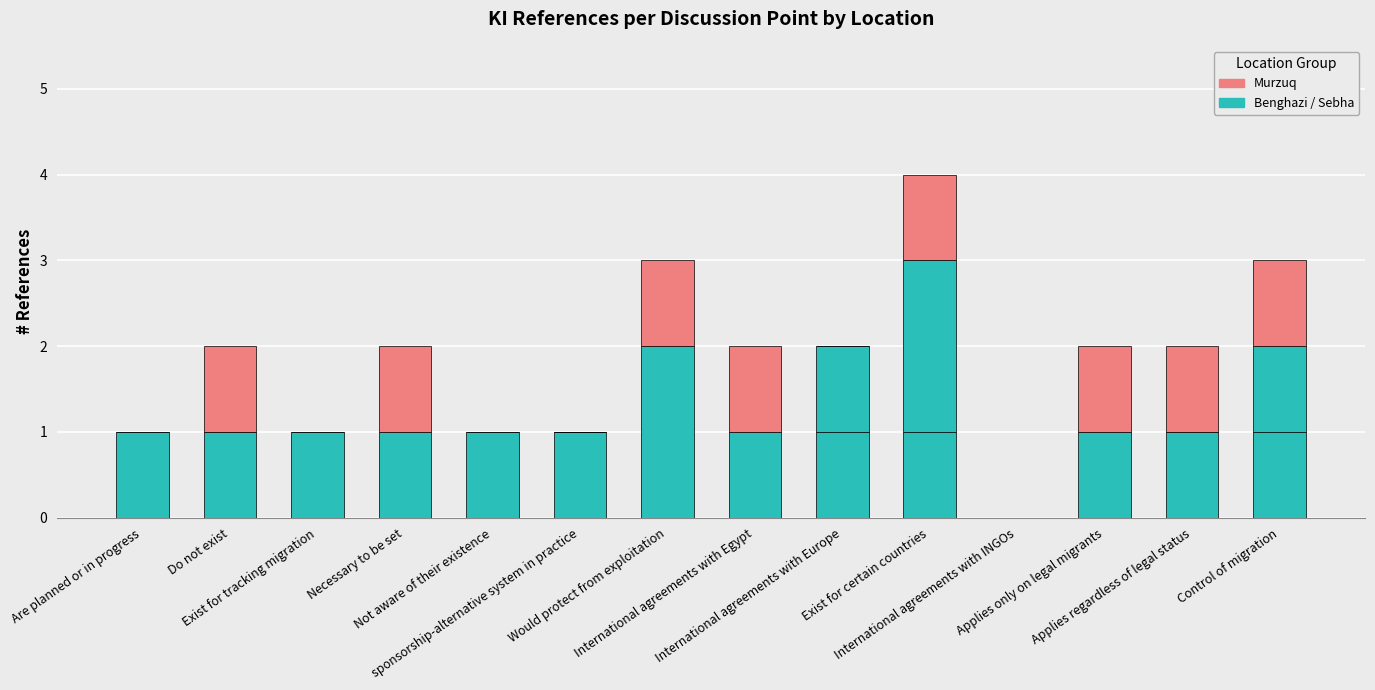

How many categories are shown in the chart?

14